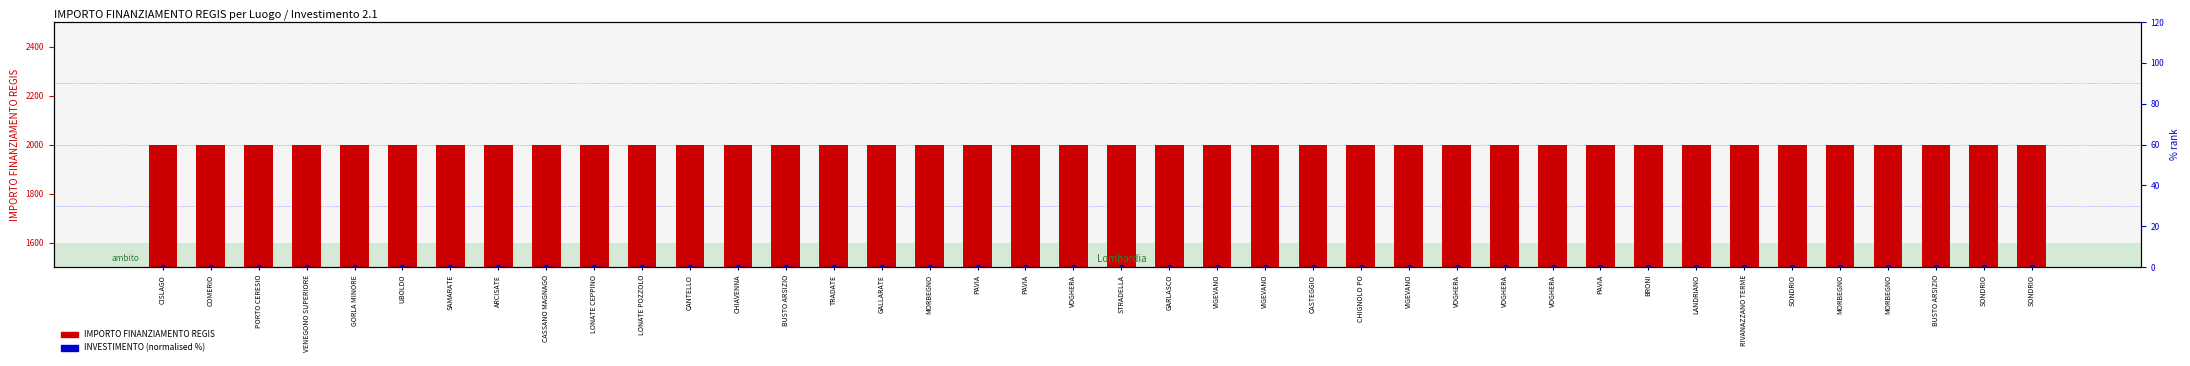

Which series has the largest Y range (max minus min)?

IMPORTO FINANZIAMENTO REGIS